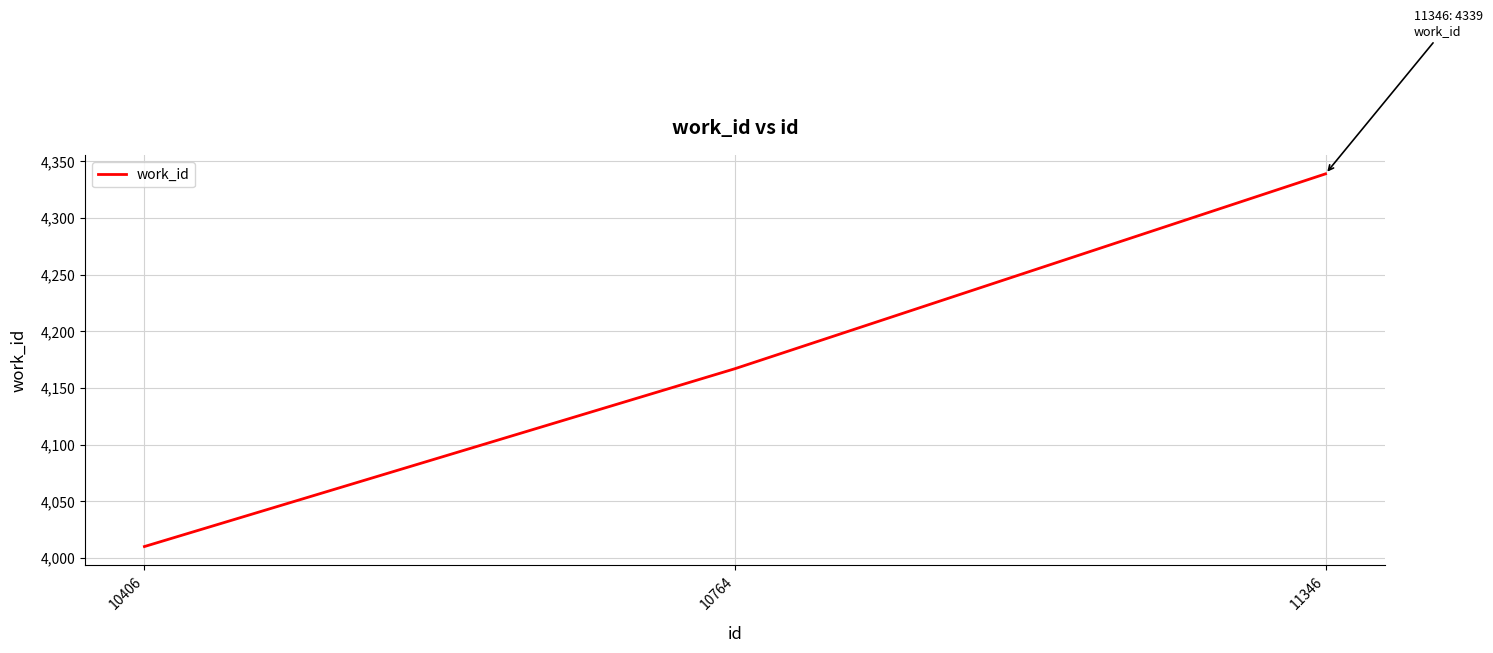

How many values are below 4167?

1